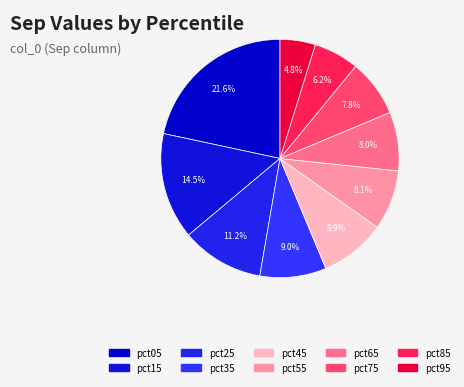

What percentage is NOT represented by pct25?

88.8%